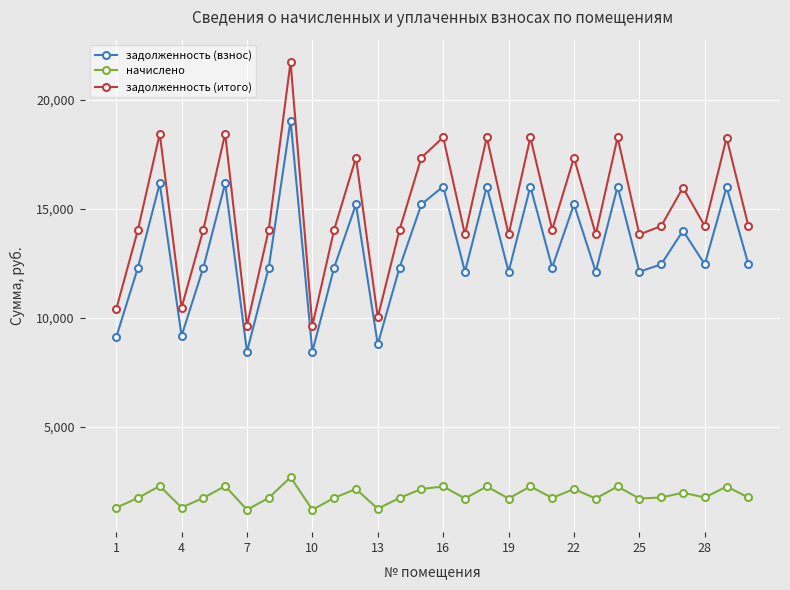

True or false: задолженность (взнос) and задолженность (итого) intersect in this chart.

False